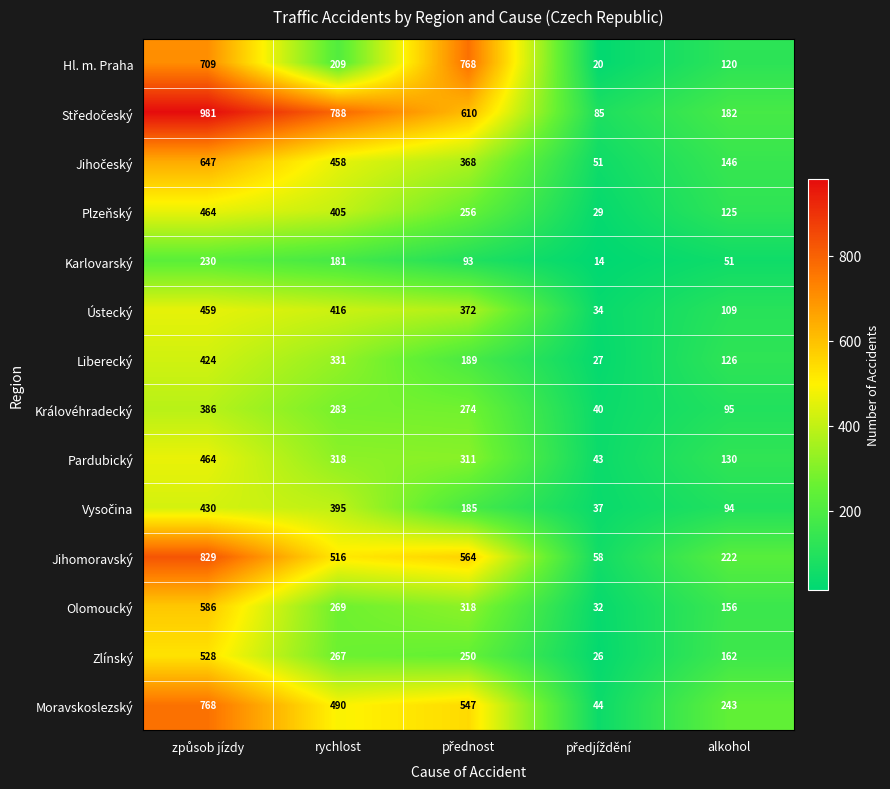

What is the difference between the highest and lowest values at alkohol?

192